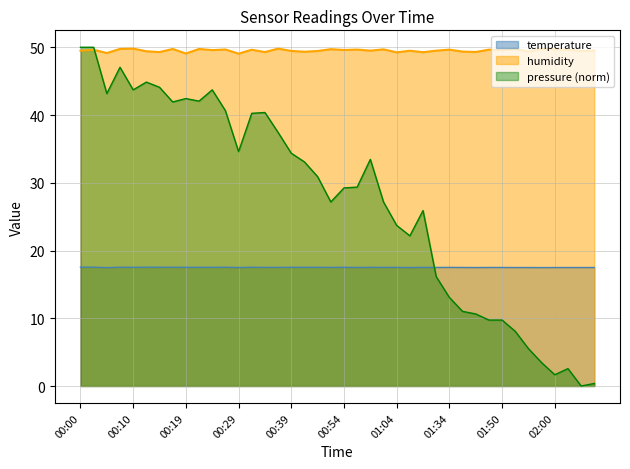

The value of humidity at 00:24 is 49.6. True or false?

True